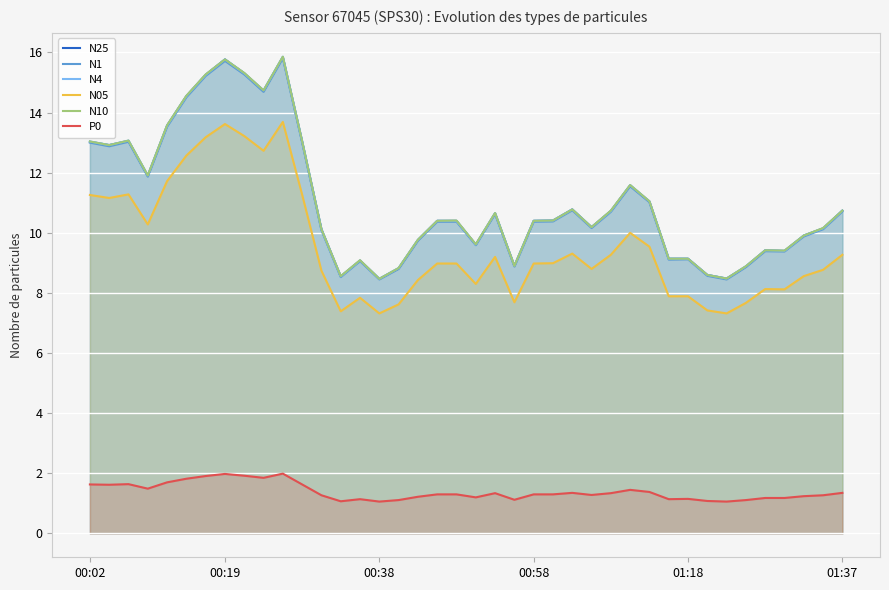

True or false: P0 and N05 intersect in this chart.

False